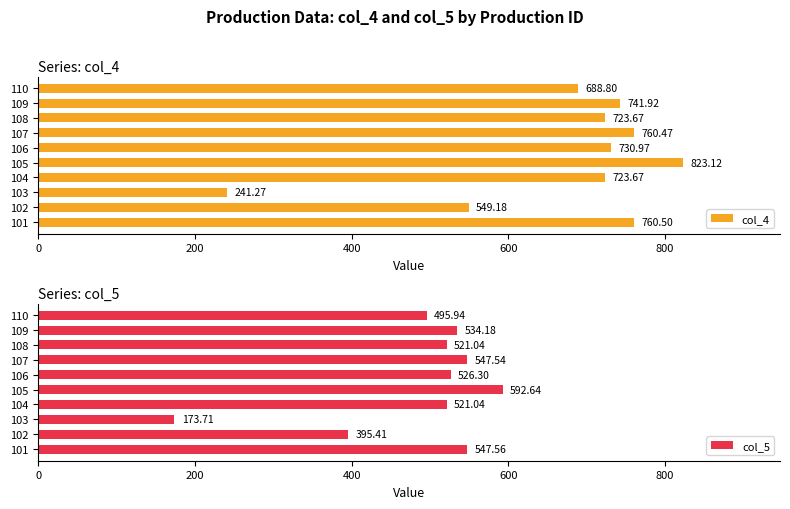

What is the difference between the col_4 values at 110 and 106?

42.2